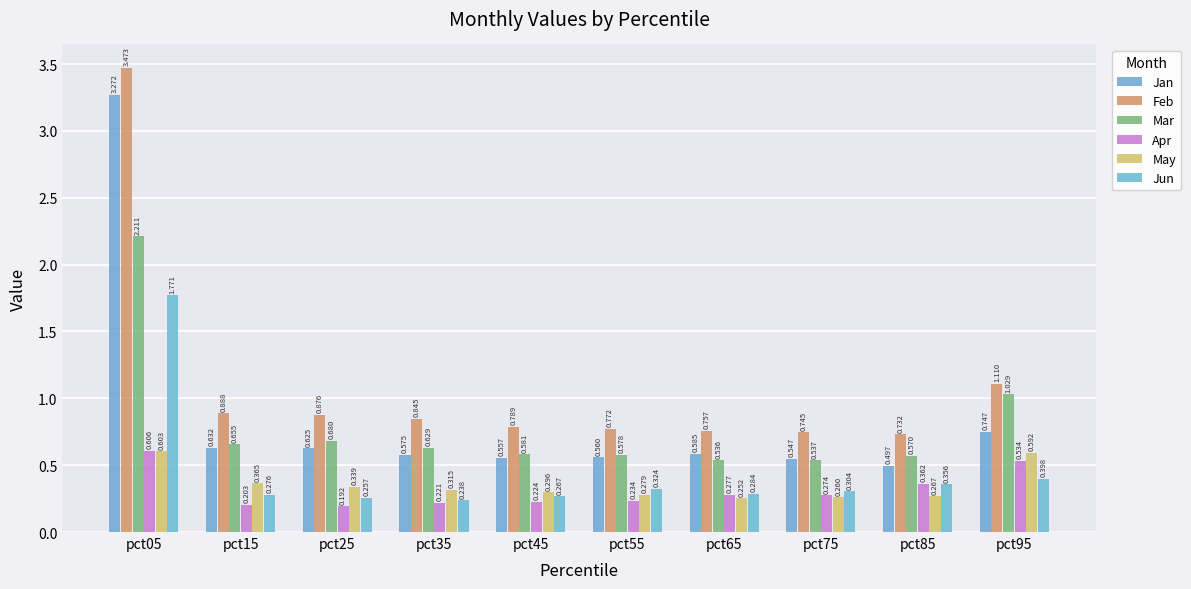

Is the value of Feb at pct85 greater than the value of Mar at pct25?

Yes